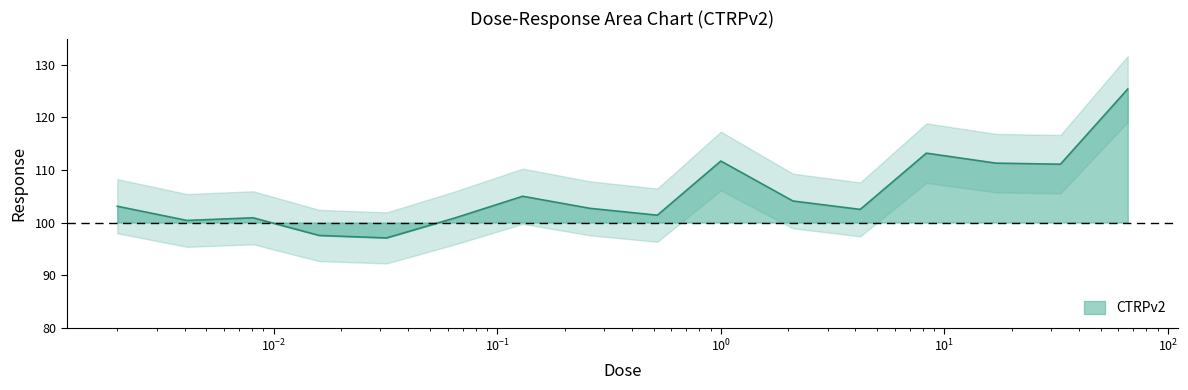

Read the value at 0.0041.

100.4